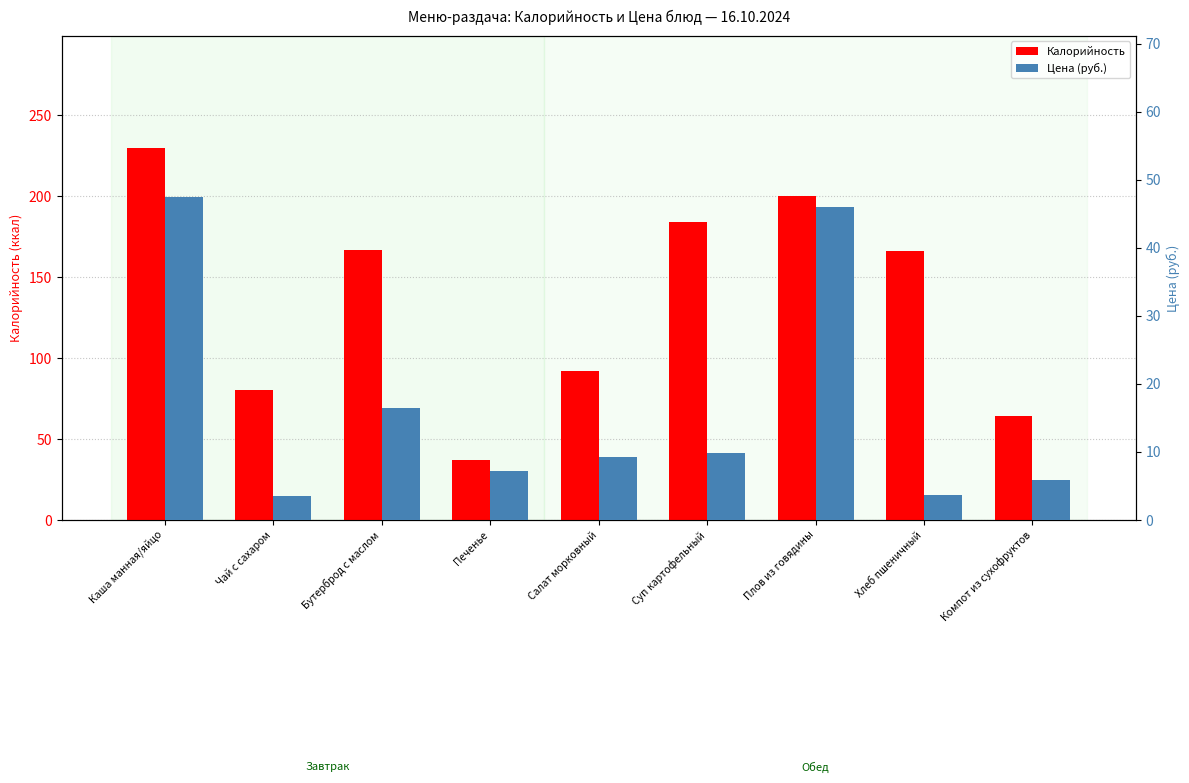

How many groups of bars are there?

9